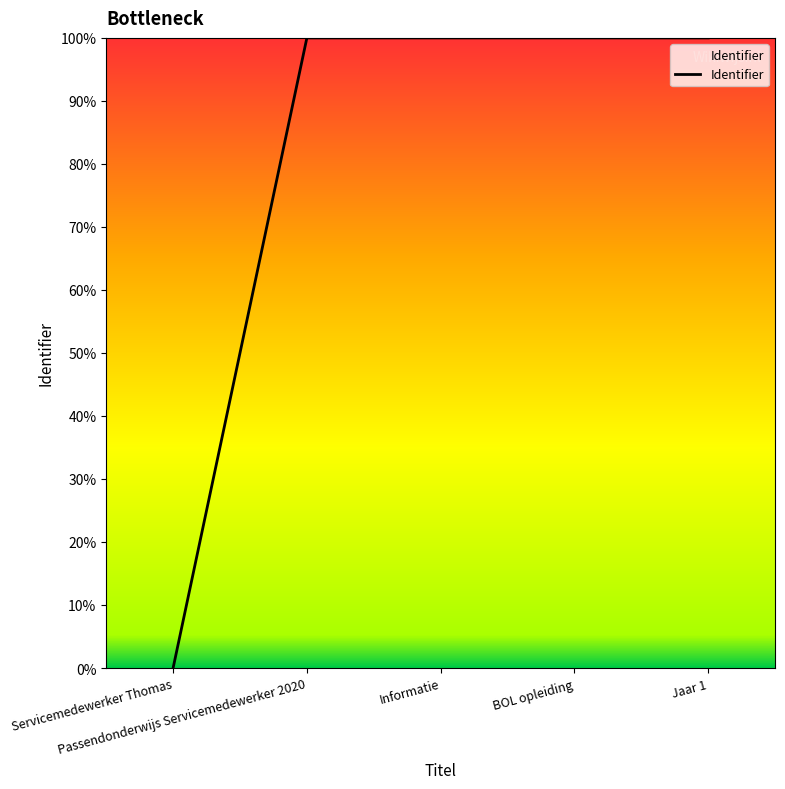

Which category has the lowest value across all series?

Servicemedewerker Thomas